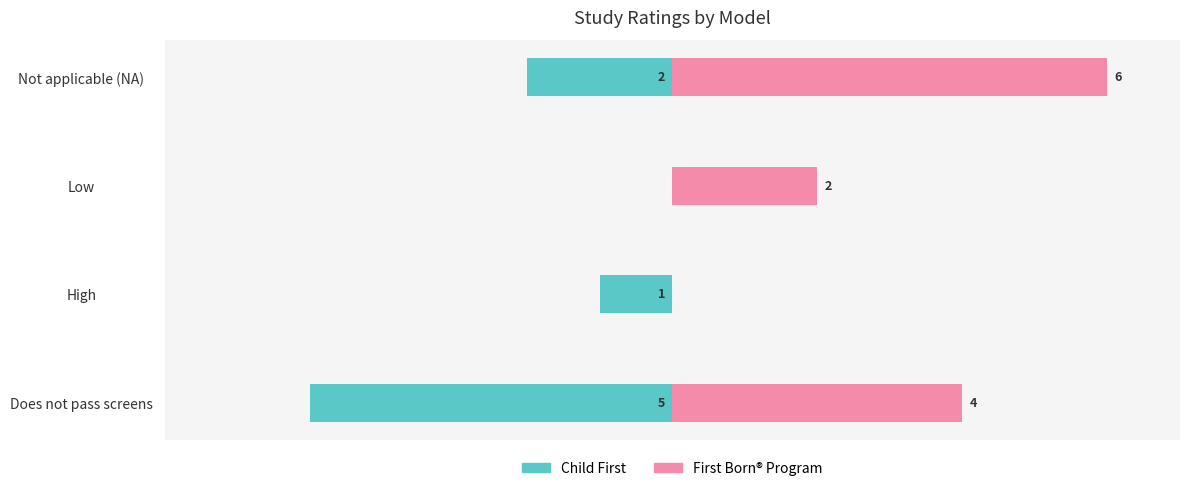

What is the value of the First Born® Program bar at the 4th from the left?

6